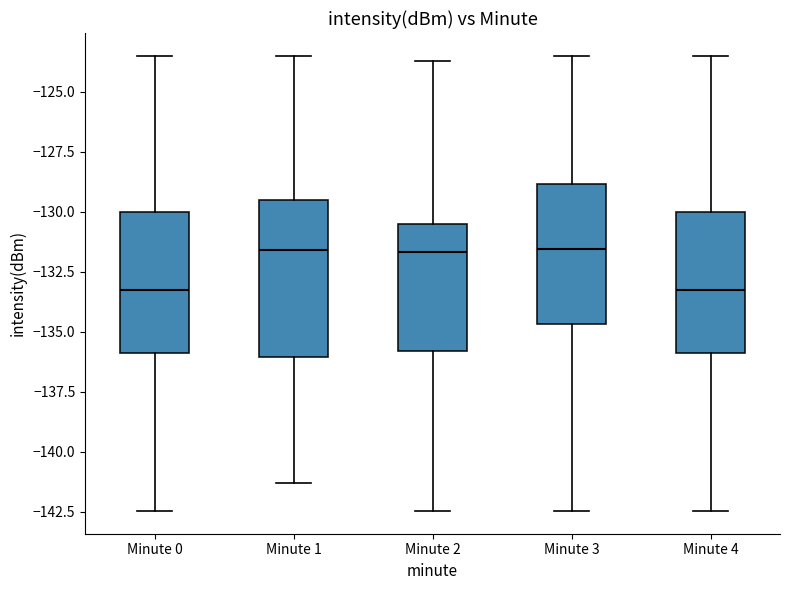

Where does the upper whisker of the box for Minute 4 end on the y-axis? The values are not printed on the chart, so give them approximately, as read against the axis.

-123.5